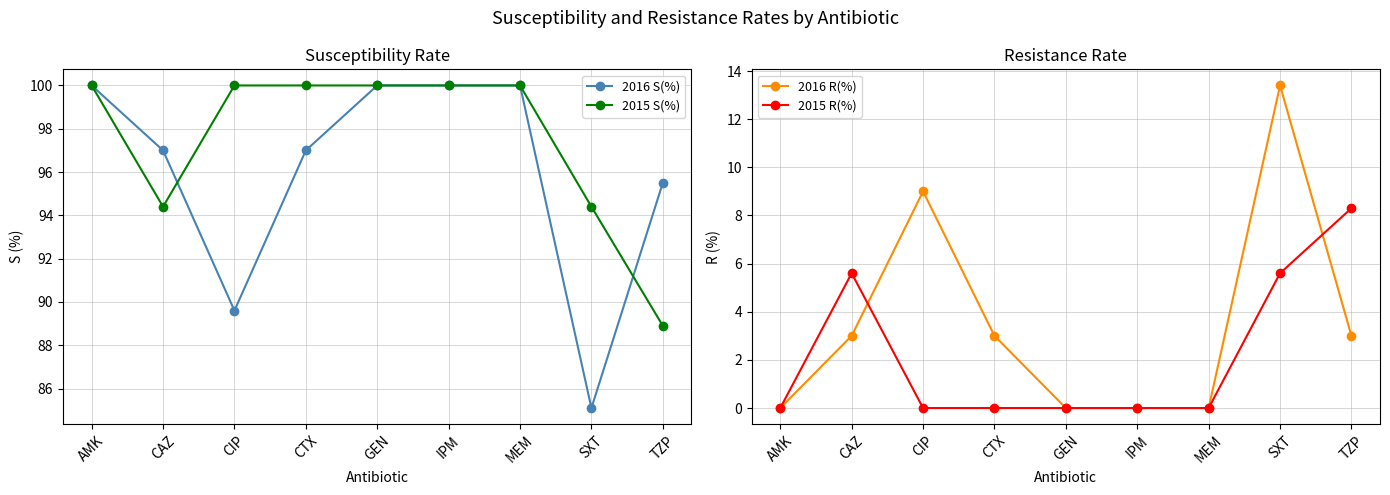

How many times do 2015 R(%) and 2016 R(%) cross each other?

2